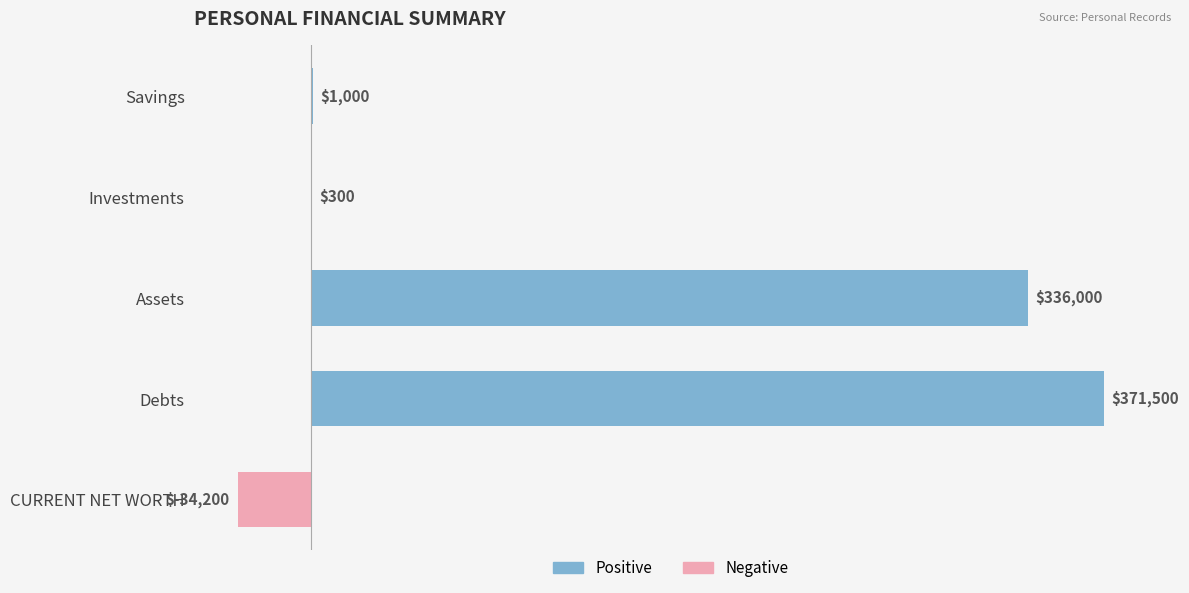

Reading bottom to top, extract all data points from this chart.

CURRENT NET WORTH=-34200	Debts=371500	Assets=336000	Investments=300	Savings=1000